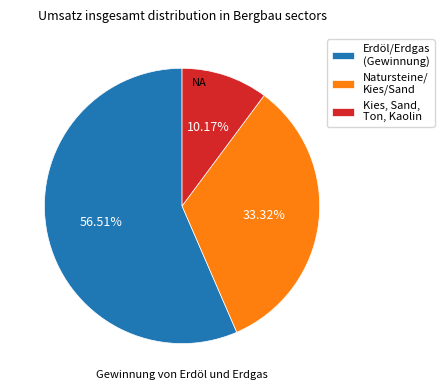

Count the number of slices in the pie.

3